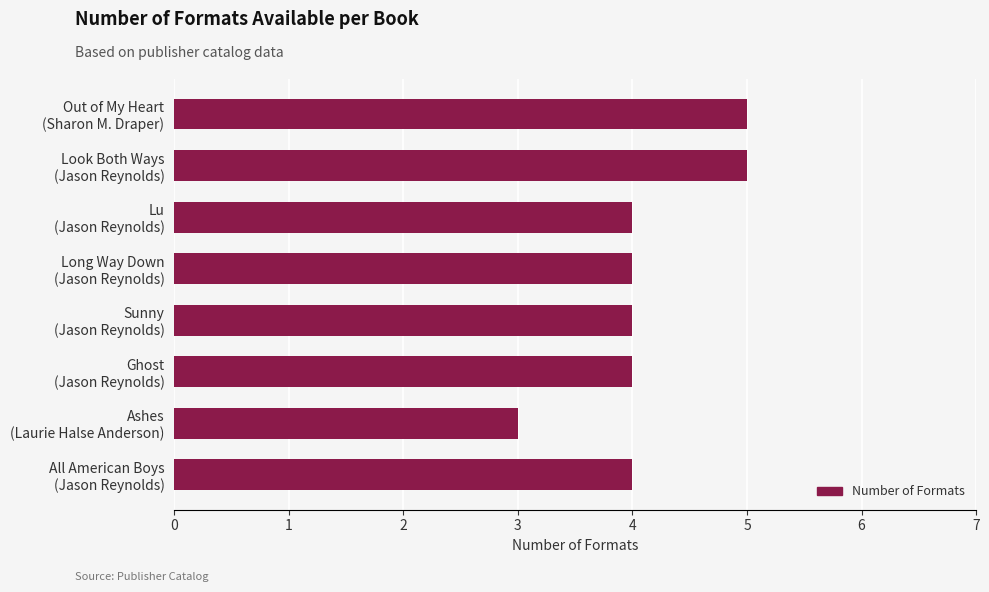

What is the average value?

4